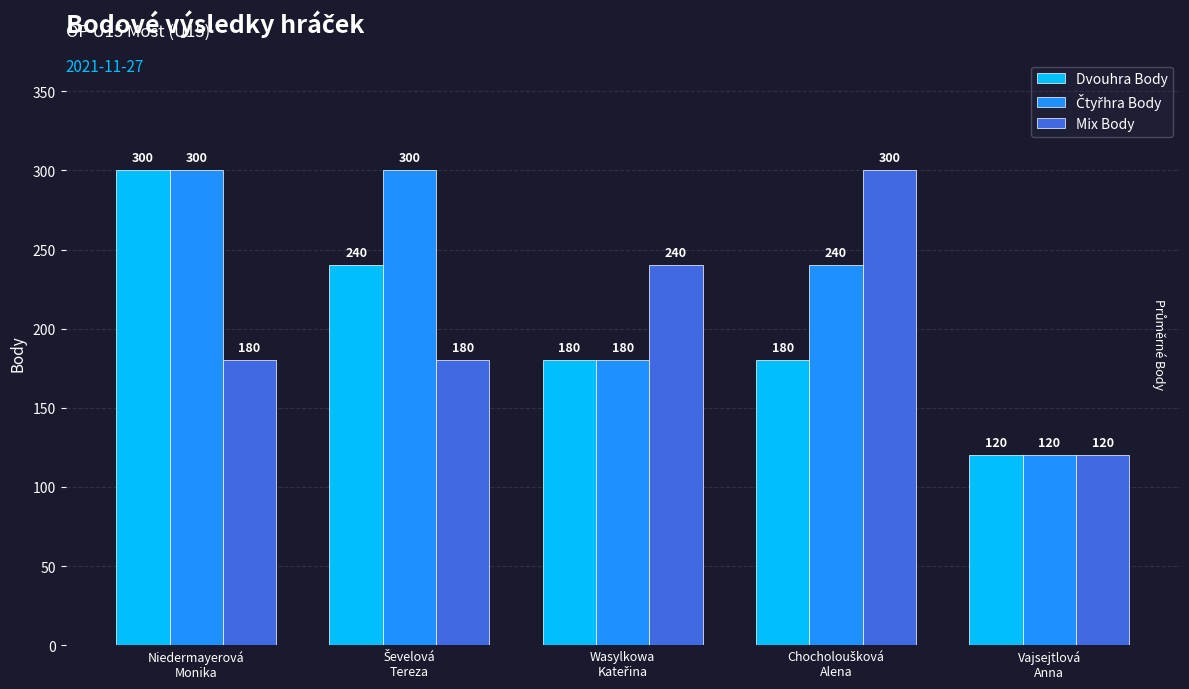

At how many categories does at least one series exceed 220?

4